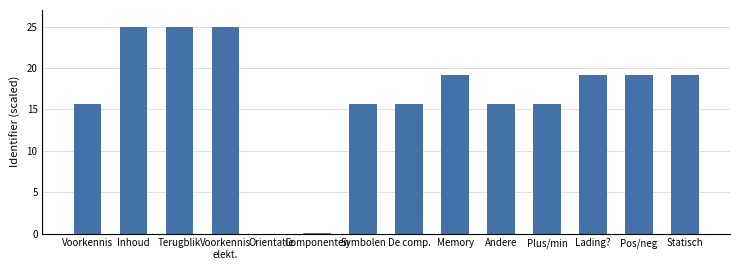

How many distinct data groups are displayed?

1